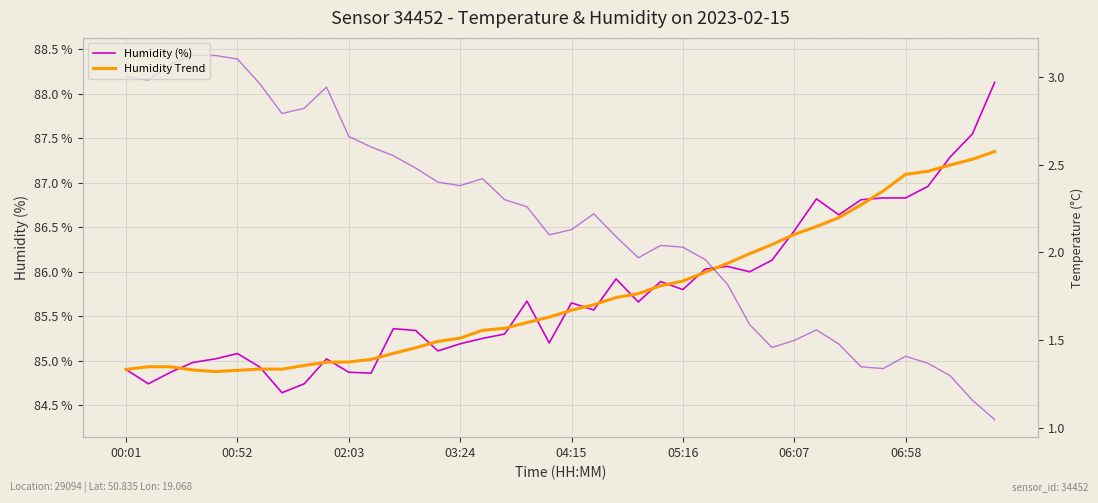

What is the sum of all Humidity (%) values?

3430.1